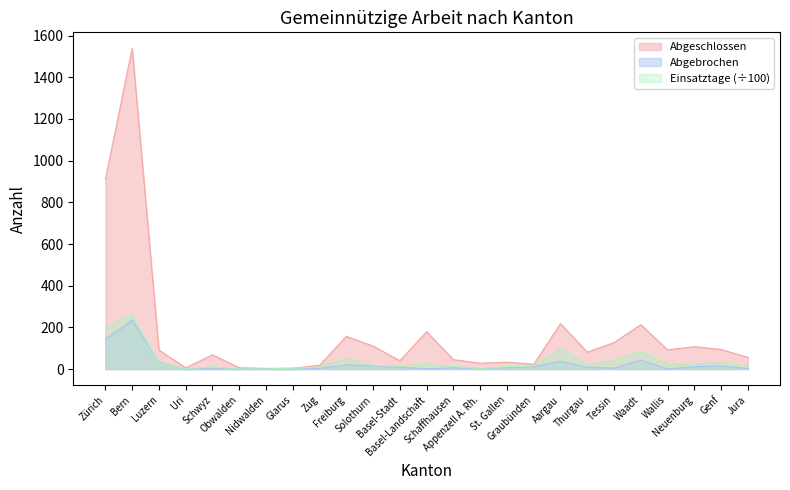

Reading left to right, extract all data points from this chart.

Abgeschlossen: 911.0	1539.0	91.0	6.0	68.0	6.0	3.0	4.0	18.0	157.0	110.0	40.0	179.0	45.0	28.0	33.0	23.0	218.0	81.0	127.0	213.0	92.0	107.0	94.0	56.0
Abgebrochen: 143.0	235.0	32.0	0.0	1.0	0.0	0.0	0.0	3.0	20.0	15.0	9.0	1.0	6.0	1.0	8.0	11.0	37.0	9.0	4.0	43.0	0.0	11.0	15.0	2.0
Einsatztage: 196.9	260.4	27.4	1.4	10.9	0.8	1.0	3.6	9.3	48.6	16.0	14.5	23.6	12.3	2.2	11.6	14.4	97.4	21.5	39.2	84.4	23.3	24.2	30.3	12.5